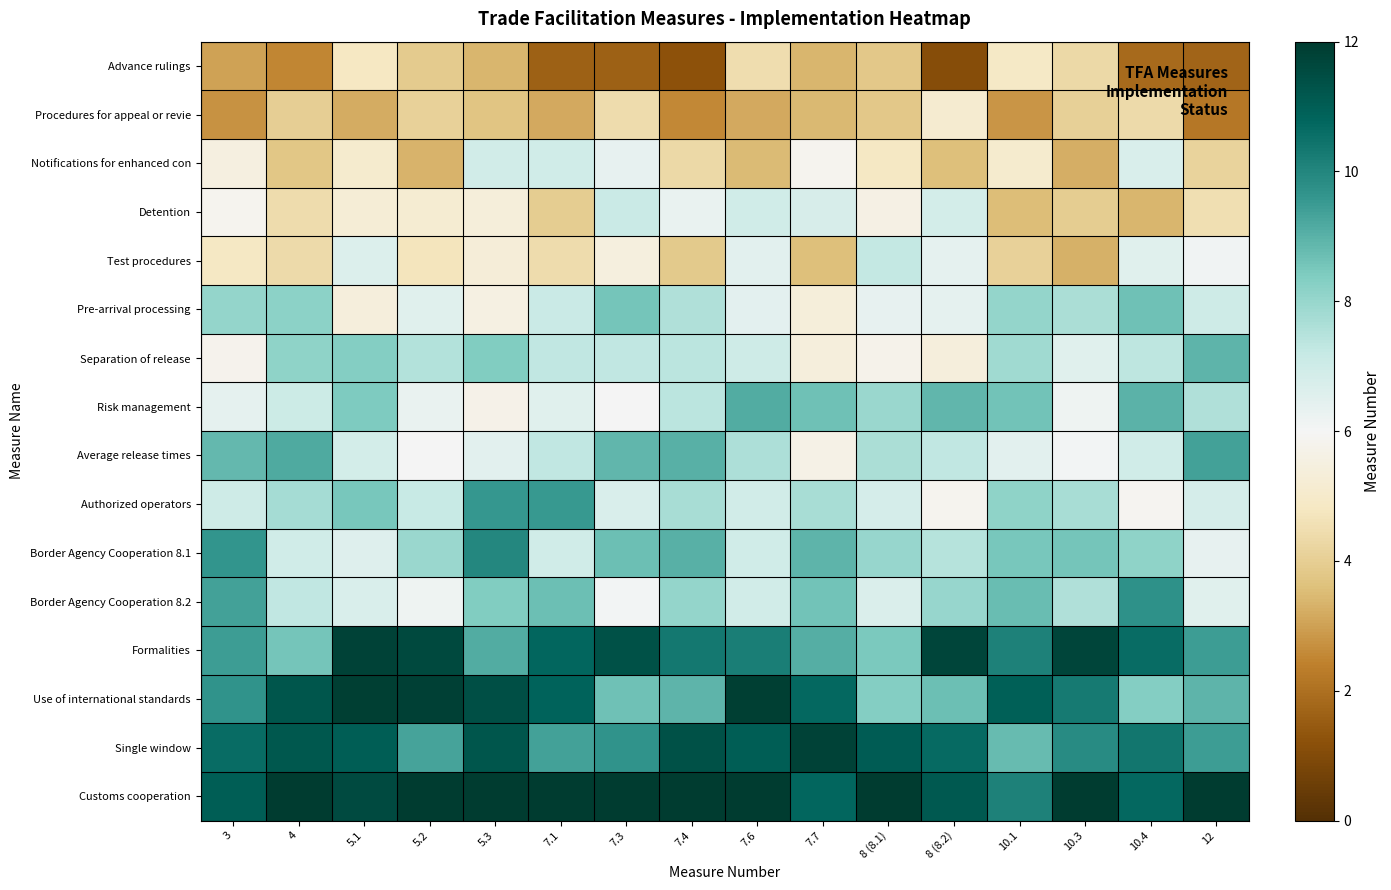

What is the maximum value shown in the chart?

12.0